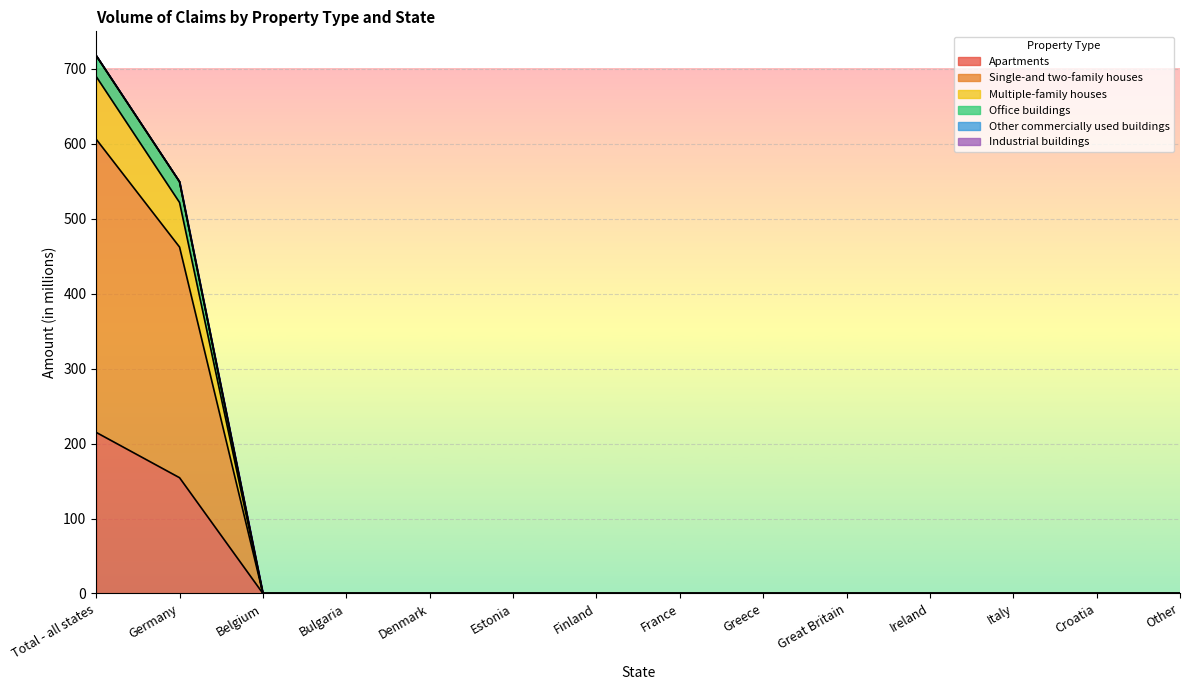

True or false: Multiple-family houses and Office buildings cross at least once.

False